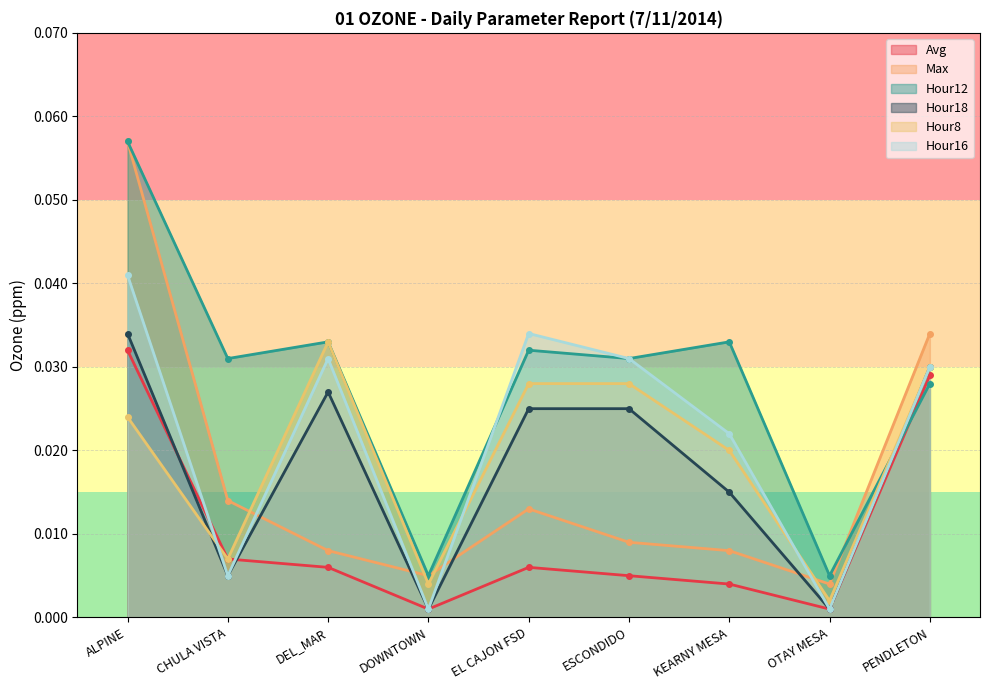

The value of Hour18 at OTAY MESA is 0.0. True or false?

True